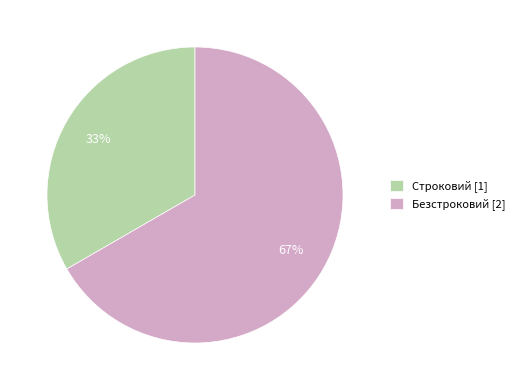

Approximately how many times larger is the value at Строковий [1] compared to Безстроковий [2]?

0.5